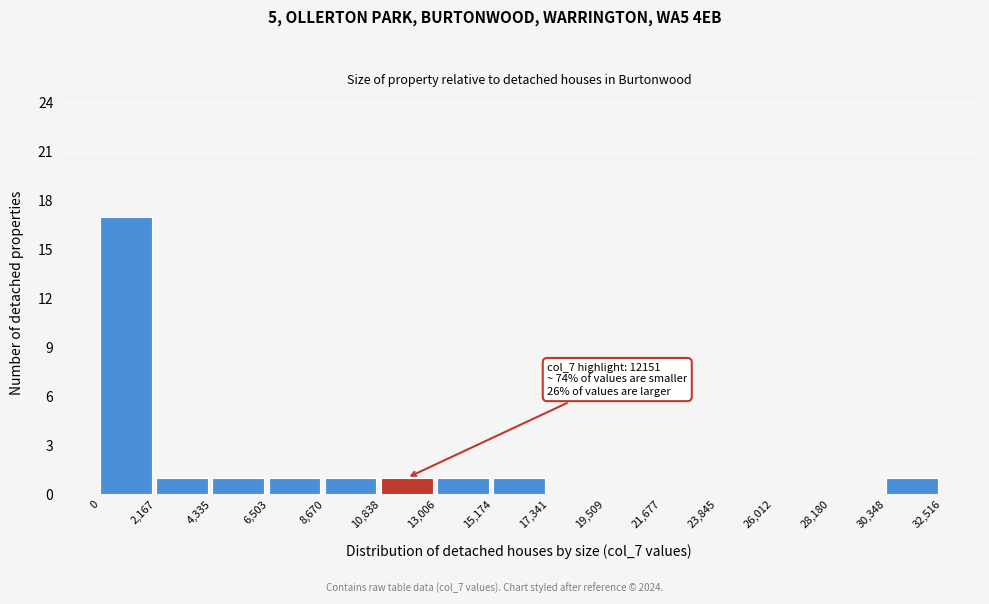

Over which range of the x-axis is the bar tallest?

0 to 2,167